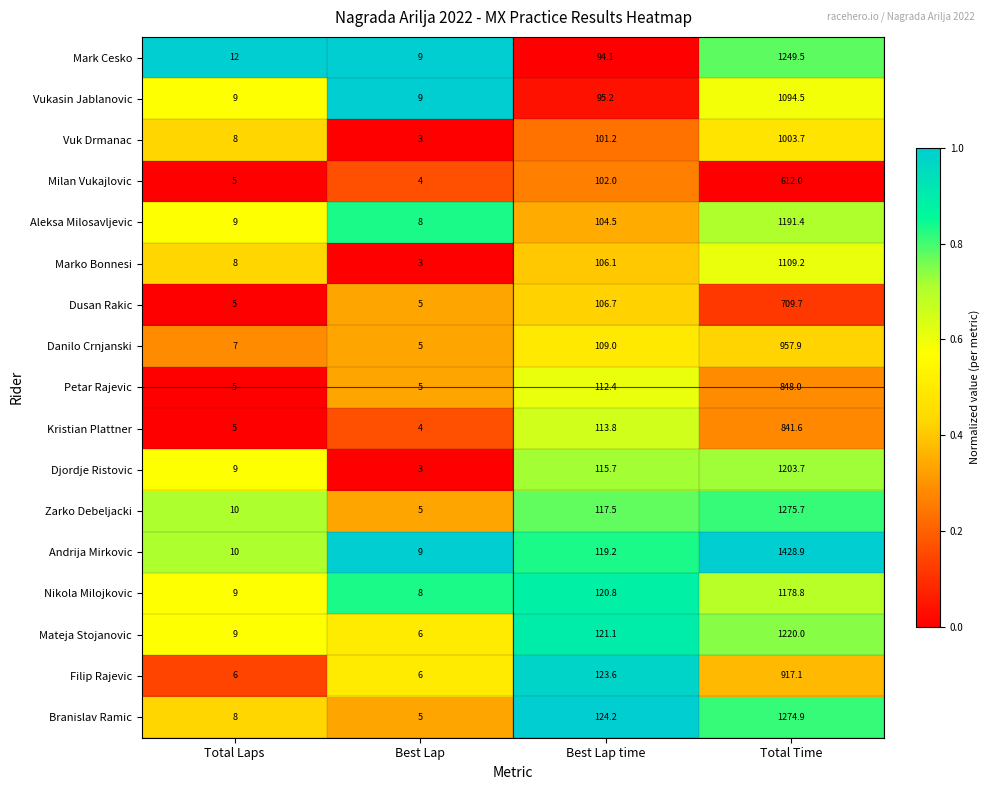

What is the sum of the Filip Rajevic values at Total Time and Best Lap?

923.1